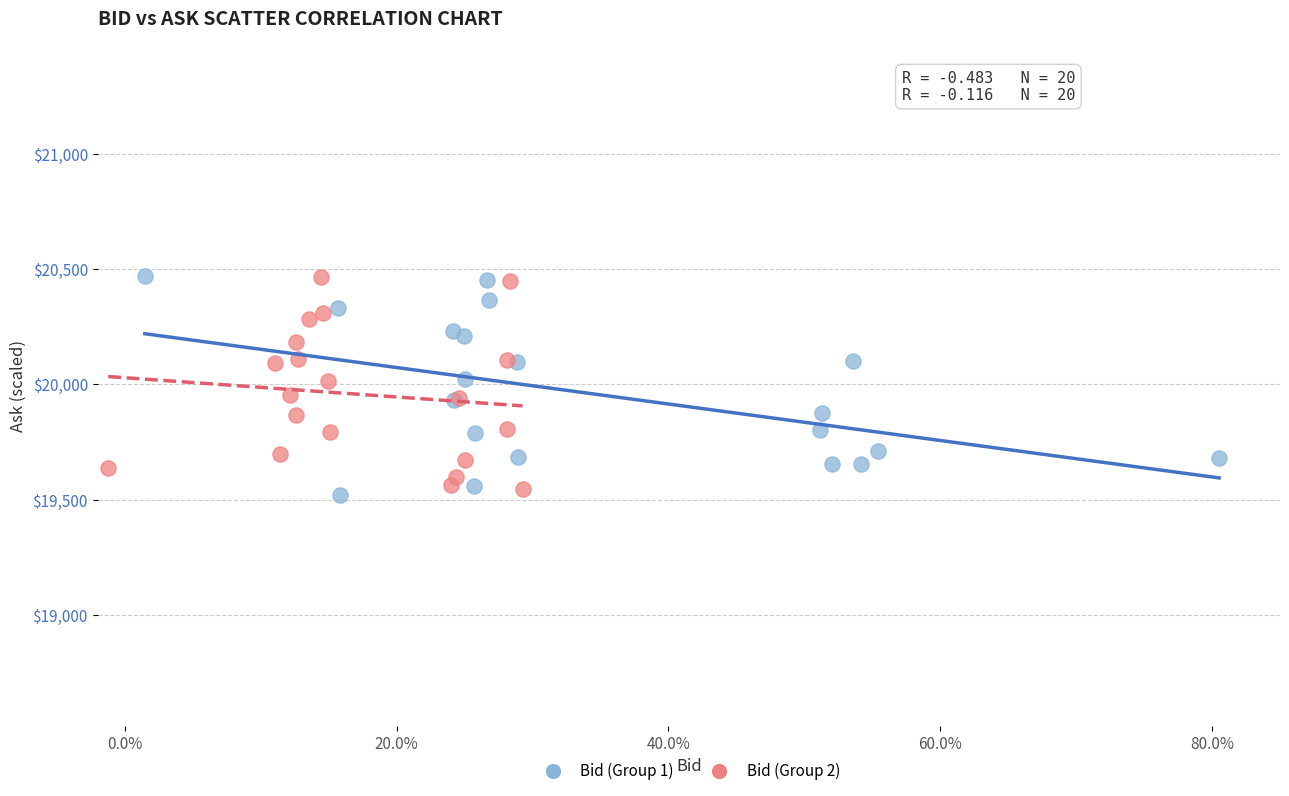

Which series reaches the minimum Y coordinate?

Bid (Group 1)